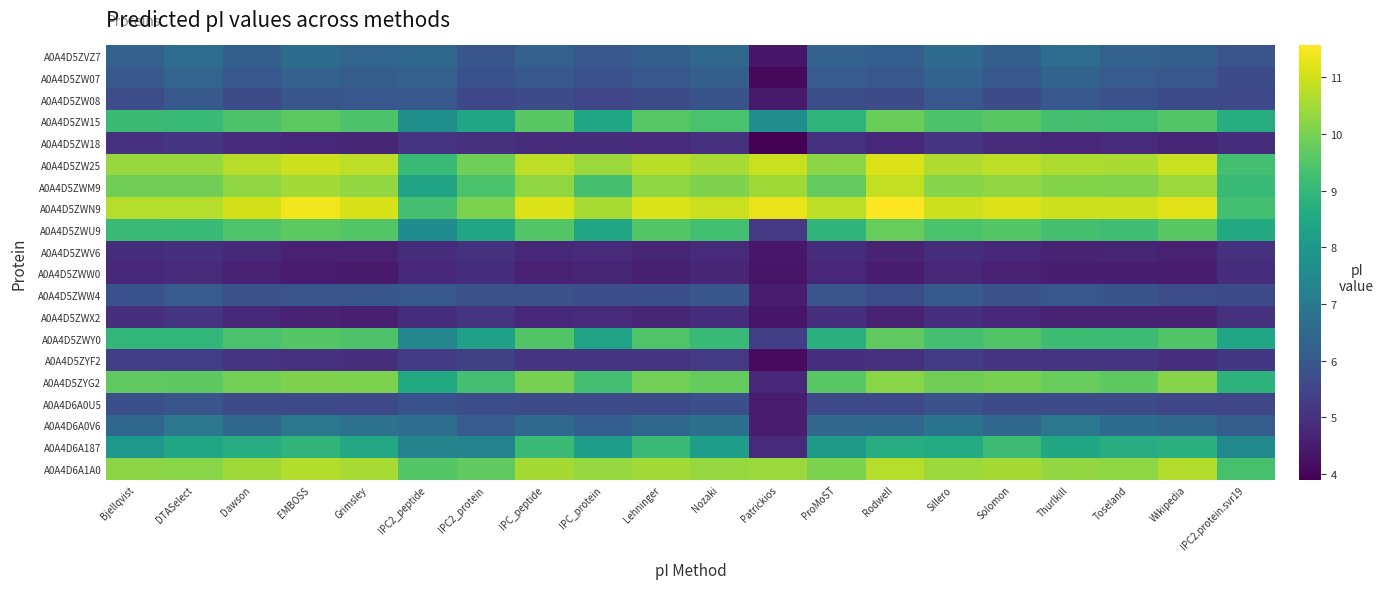

At IPC_protein, list the series in order from smallest to largest.

A0A4D5ZWW0, A0A4D5ZWV6, A0A4D5ZWX2, A0A4D5ZW18, A0A4D5ZYF2, A0A4D5ZW08, A0A4D6A0U5, A0A4D5ZWW4, A0A4D5ZW07, A0A4D5ZVZ7, A0A4D6A0V6, A0A4D6A187, A0A4D5ZWY0, A0A4D5ZWU9, A0A4D5ZW15, A0A4D5ZYG2, A0A4D5ZWM9, A0A4D6A1A0, A0A4D5ZW25, A0A4D5ZWN9